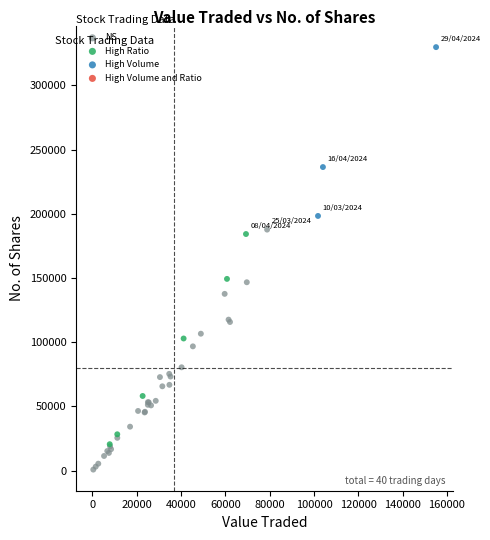

Which series has the widest spread of Y values?

NS